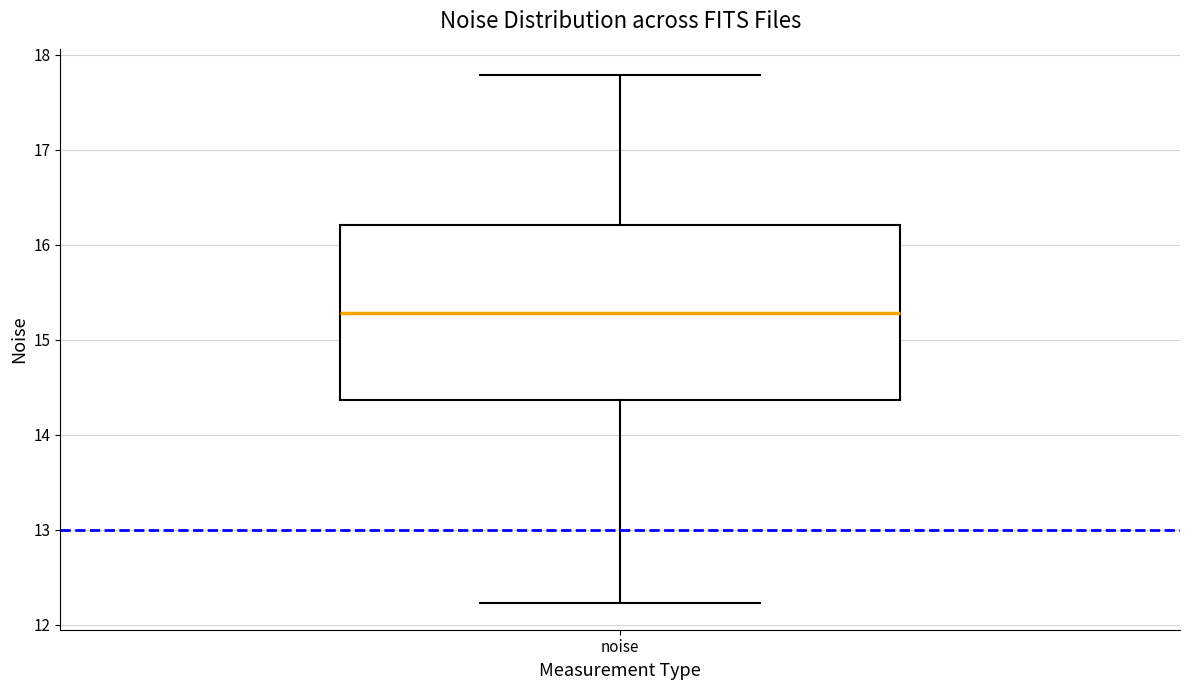

Transcribe this box plot: give where the median line is, the range the box spans, and where the two whiskers end, as read against the y-axis. The values are not printed on the chart, so give them approximately, as read against the axis.

median 15.3, box 14.4 to 16.2, whiskers 12.2 to 17.8